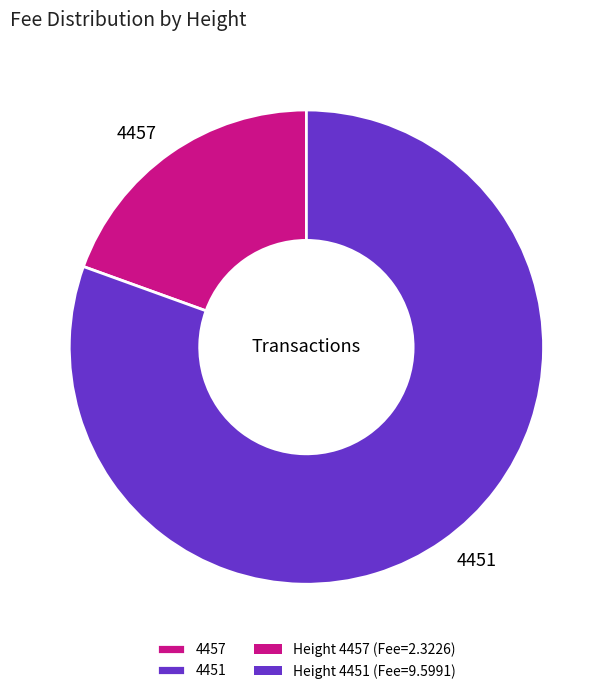

The 4457 slice represents 19% of the pie. True or false?

True